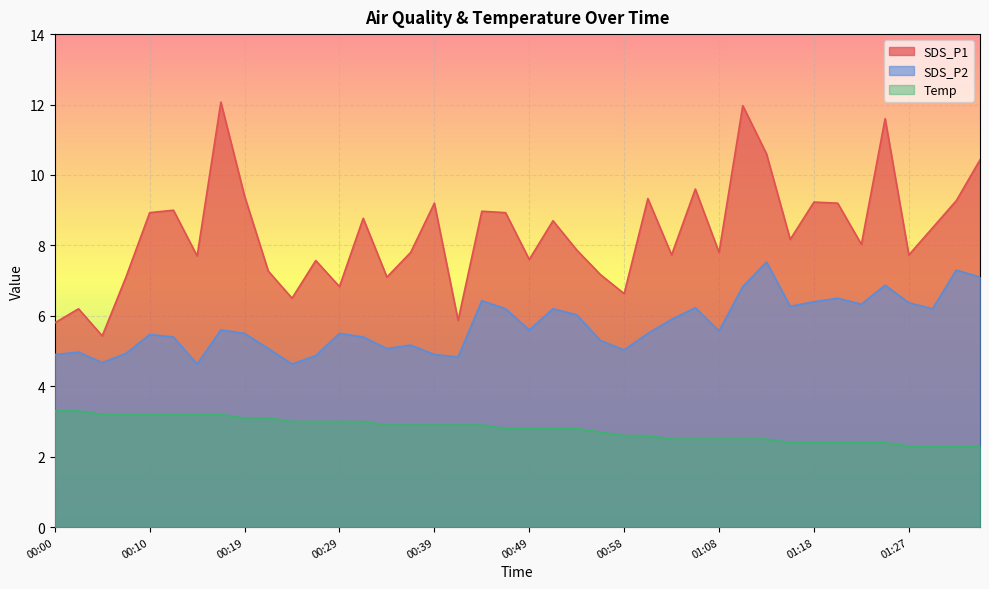

At which category is the sum across all series the highest?

01:10